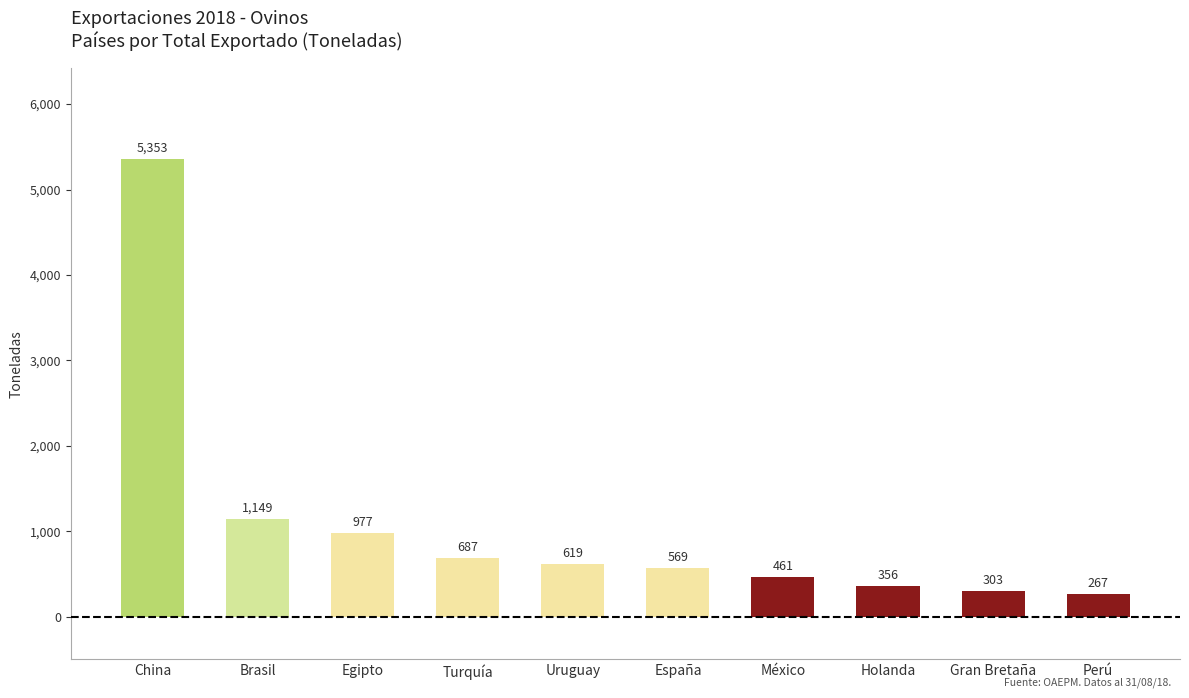

What is the change in value from Gran Bretaña to Perú?

-36